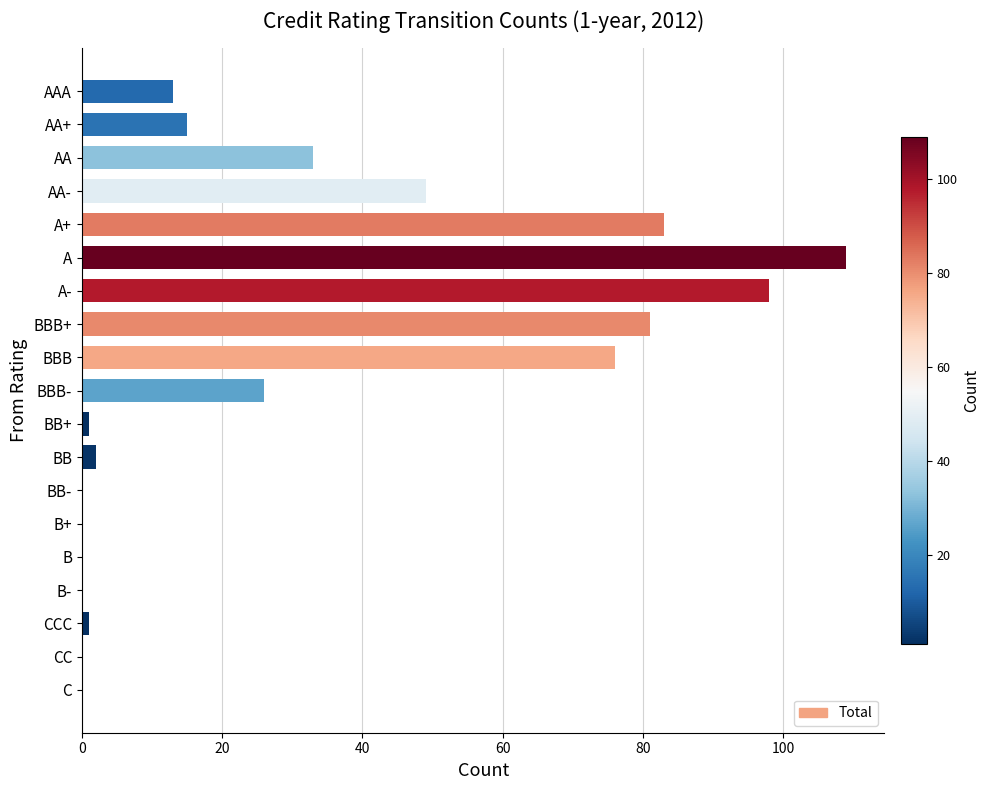

What is the sum of all values?

587